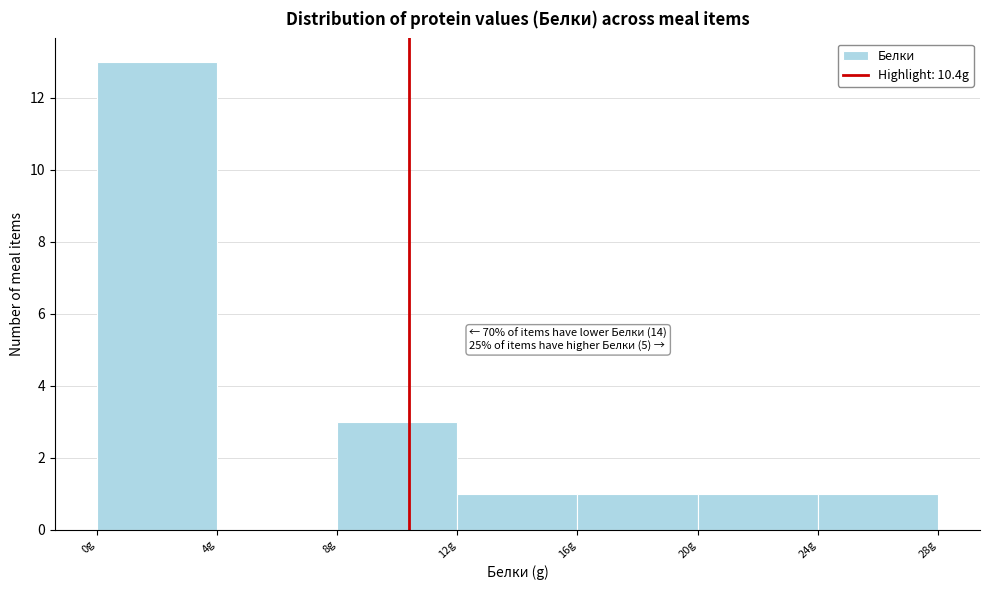

Over which range of the x-axis is the bar tallest?

0 to 4